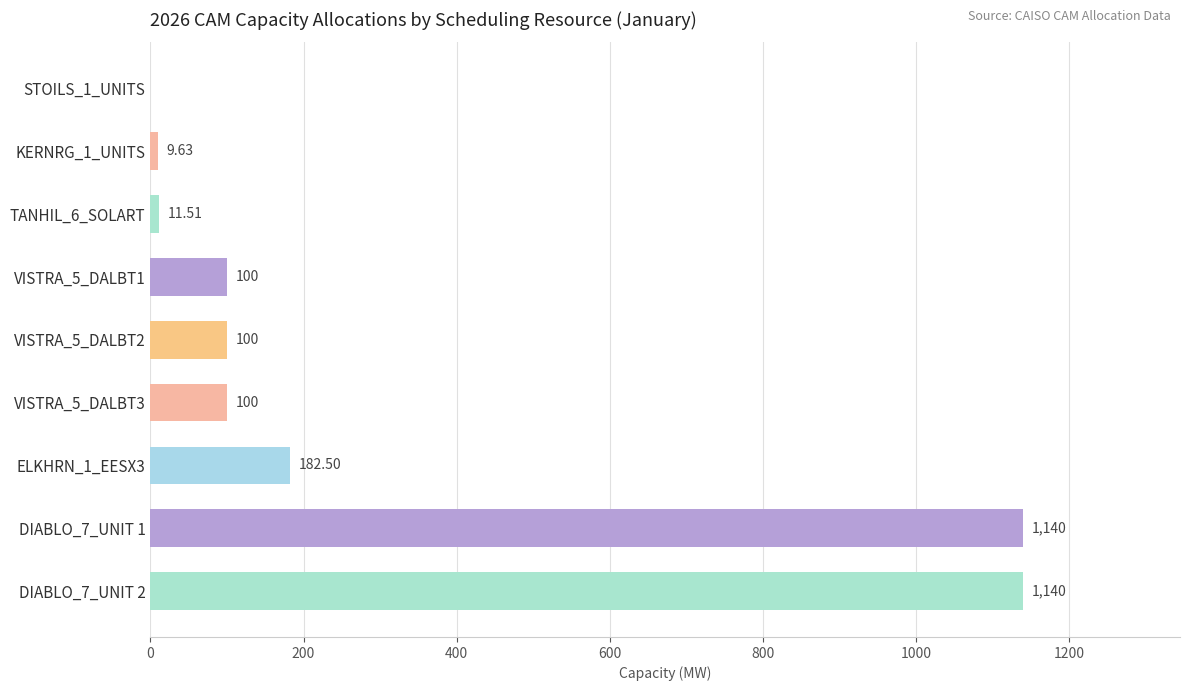

What is the change in value from STOILS_1_UNITS to VISTRA_5_DALBT2?

+100.0